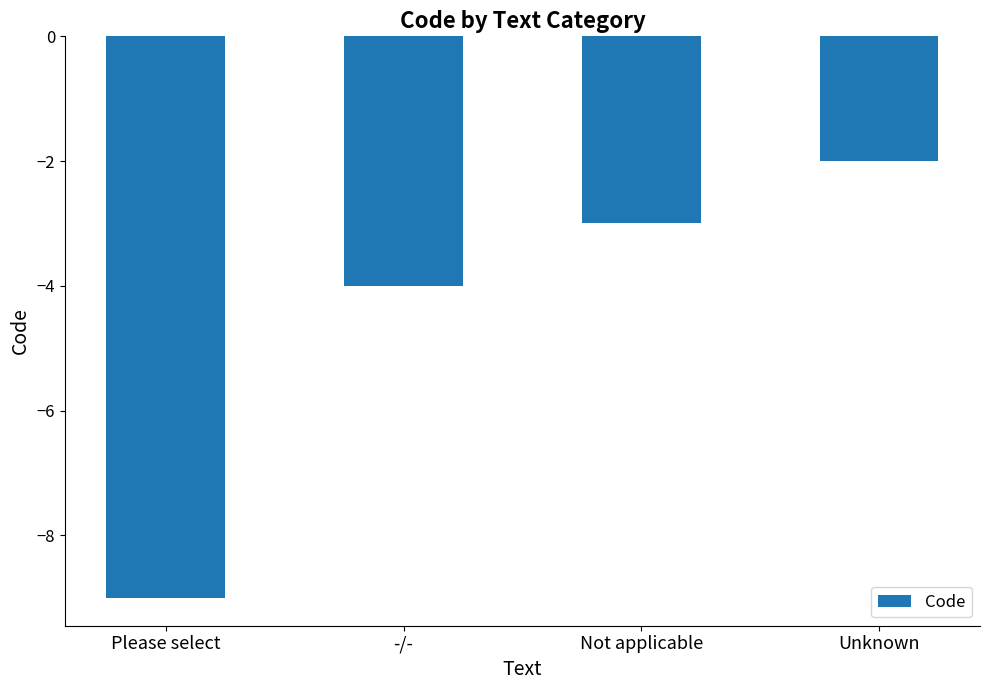

What is the maximum value shown in the chart?

-2